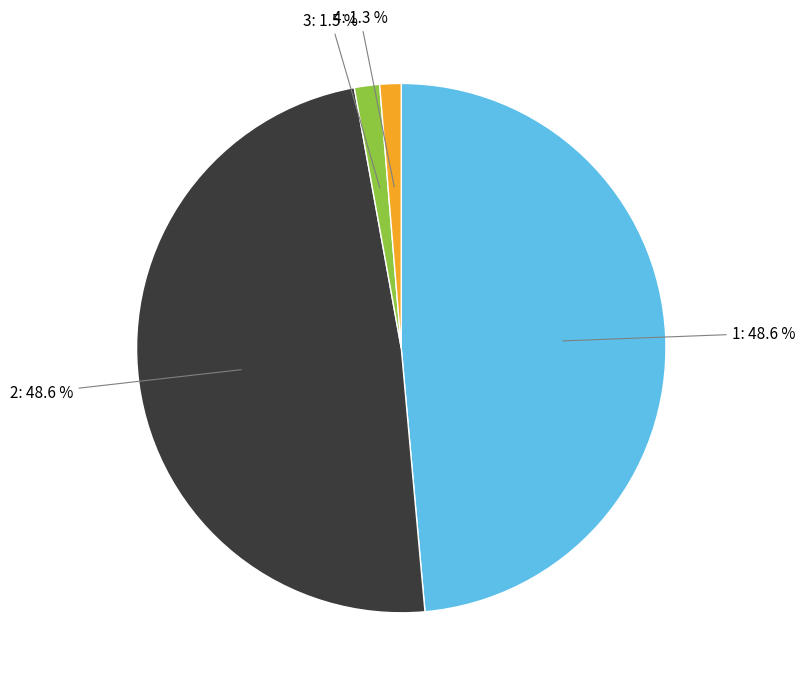

What portion of the pie excludes 3?

98.5%